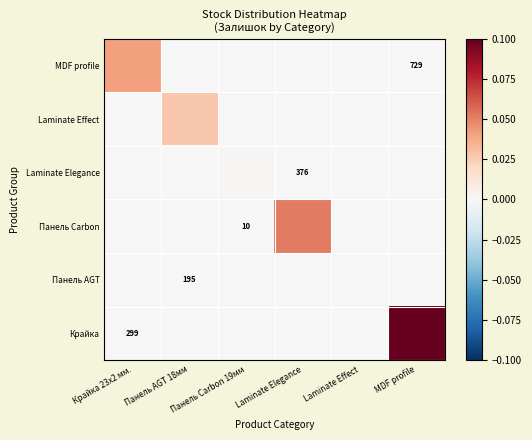

Is the value of Панель AGT at Laminate Elegance greater than the value of Laminate Elegance at Крайка 23x2 мм.?

No